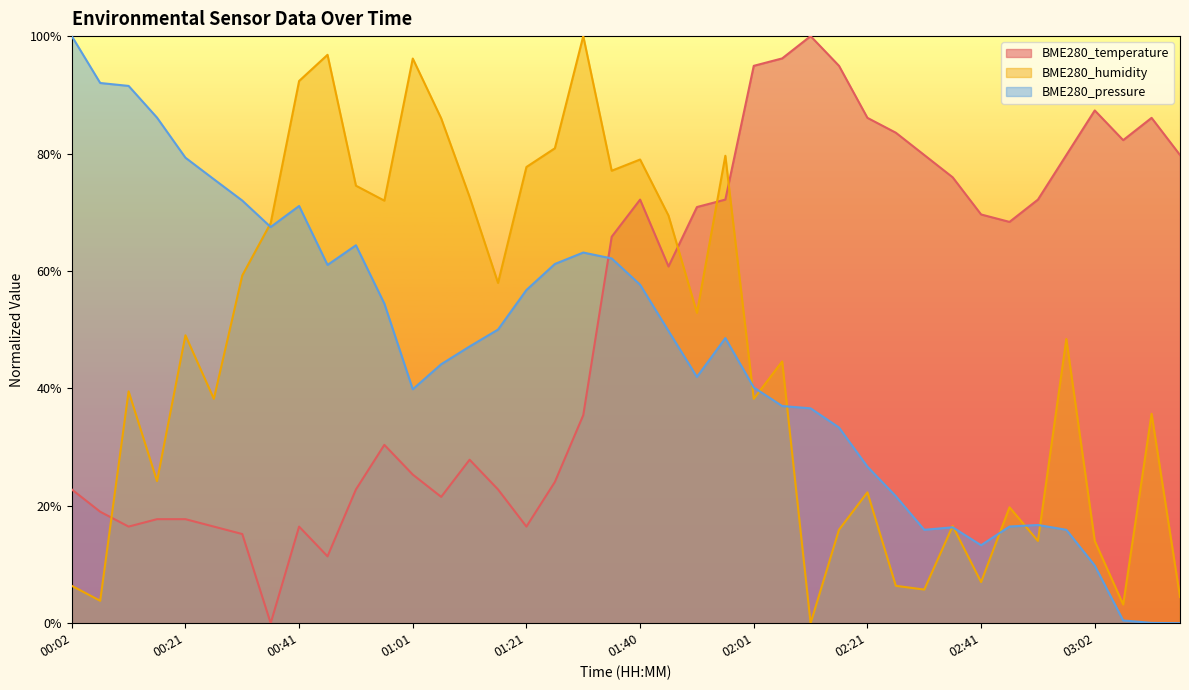

Rank the series at 00:21 from highest to lowest value.

BME280_pressure, BME280_humidity, BME280_temperature